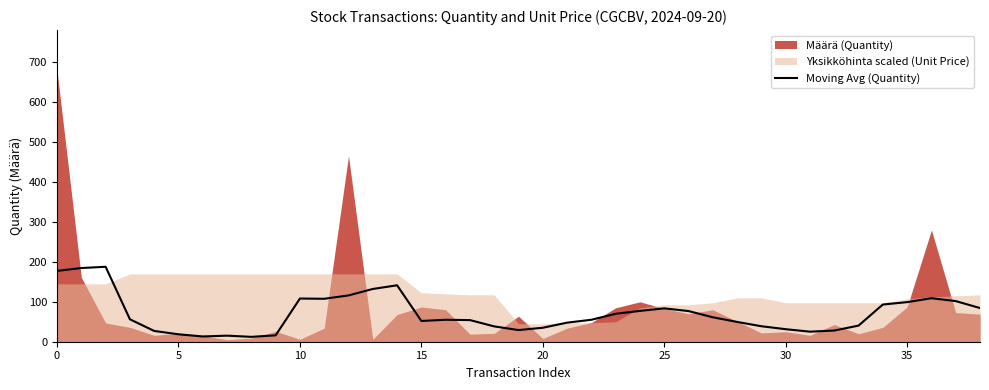

The value of Moving Avg (Quantity) at 10 is 108.2. True or false?

True